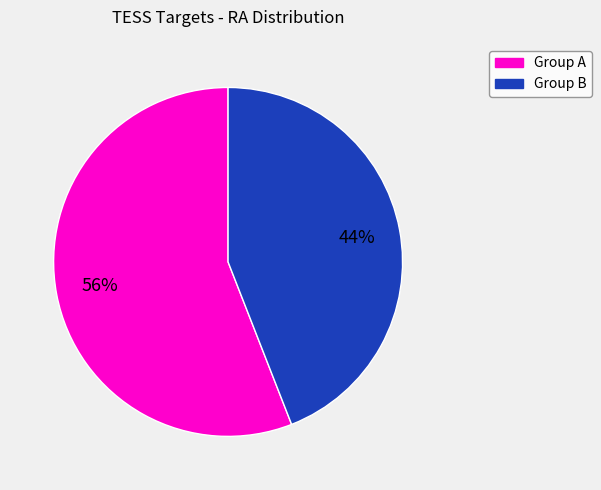

To the nearest percent, what is the difference between the largest and smallest slice percentages?

12%